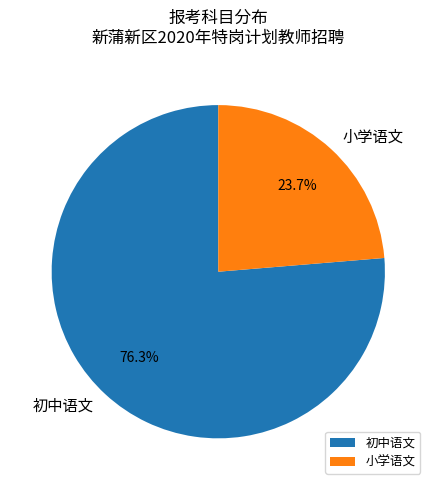

Which category has the biggest portion of the pie?

初中语文